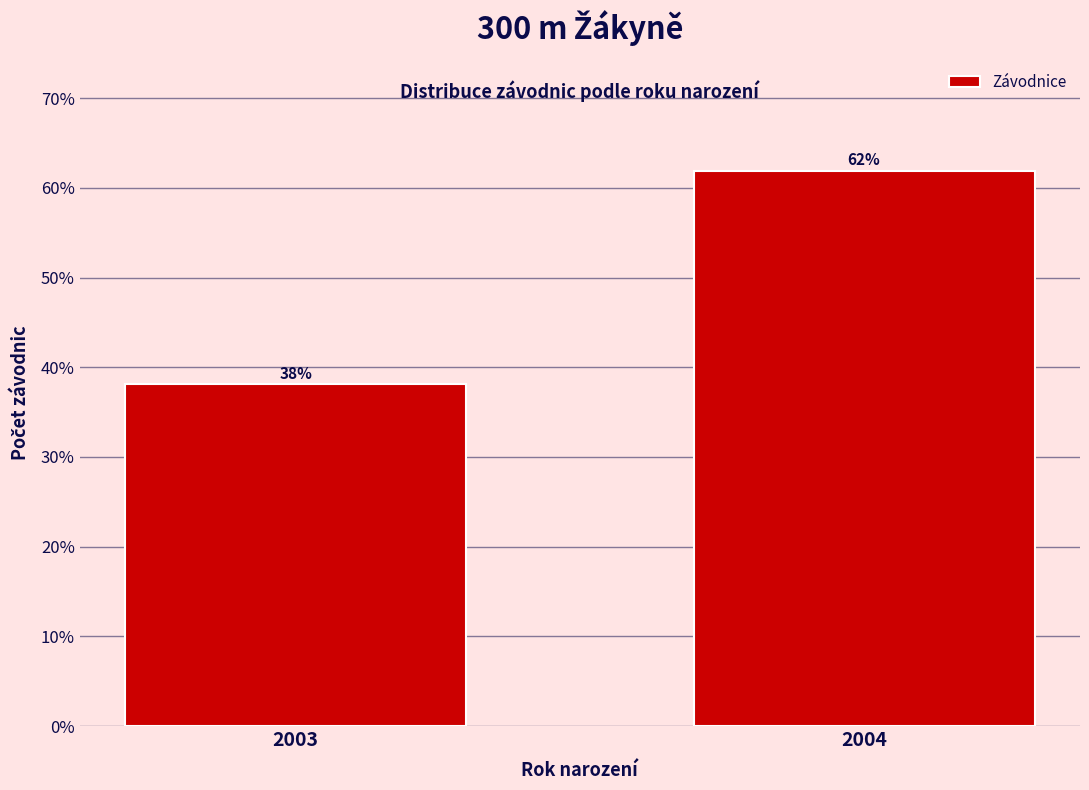

What is the value of the 2nd bar from the left?

61.9